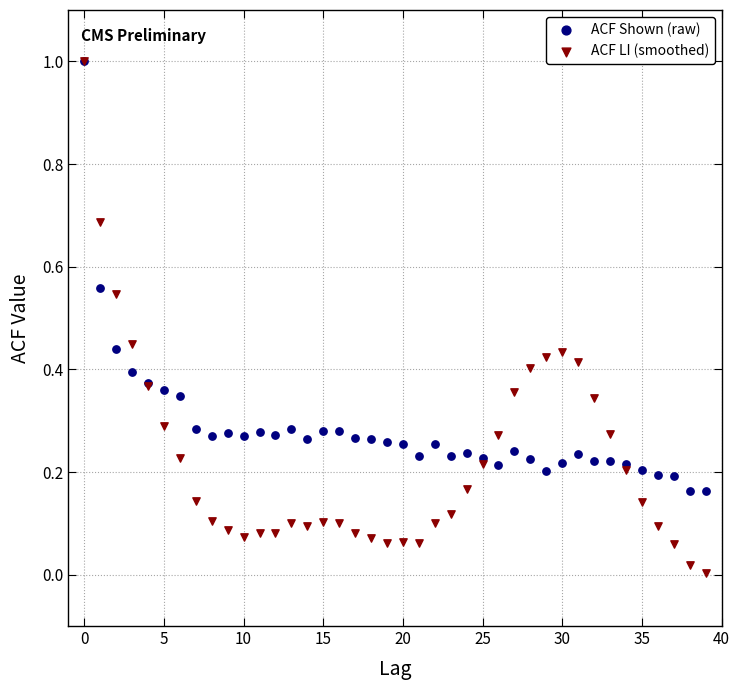

What are all the series names shown in the legend?

ACF Shown (raw), ACF LI (smoothed)